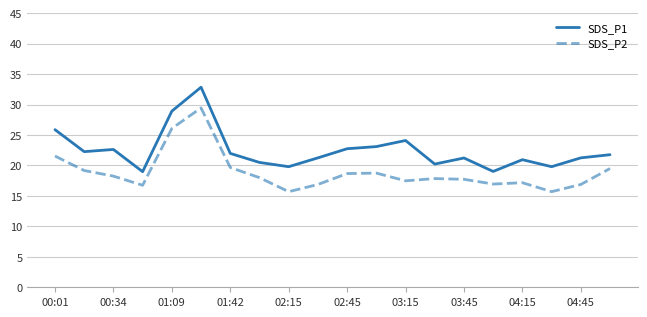

Count the number of data series in this chart.

2